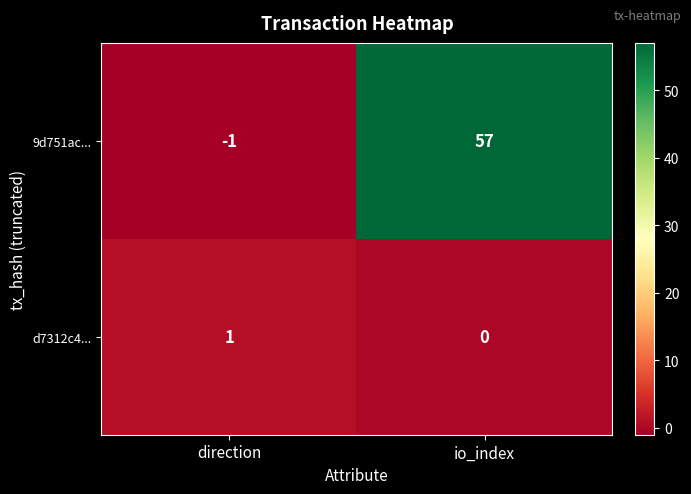

Where is 9d751ac... nearest to the value 28?

direction